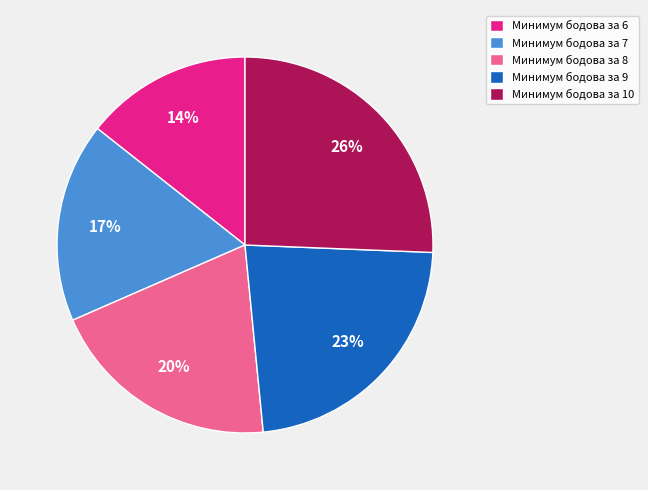

To the nearest percent, what is the difference between the Минимум бодова за 8 and Минимум бодова за 6 slice percentages?

6%